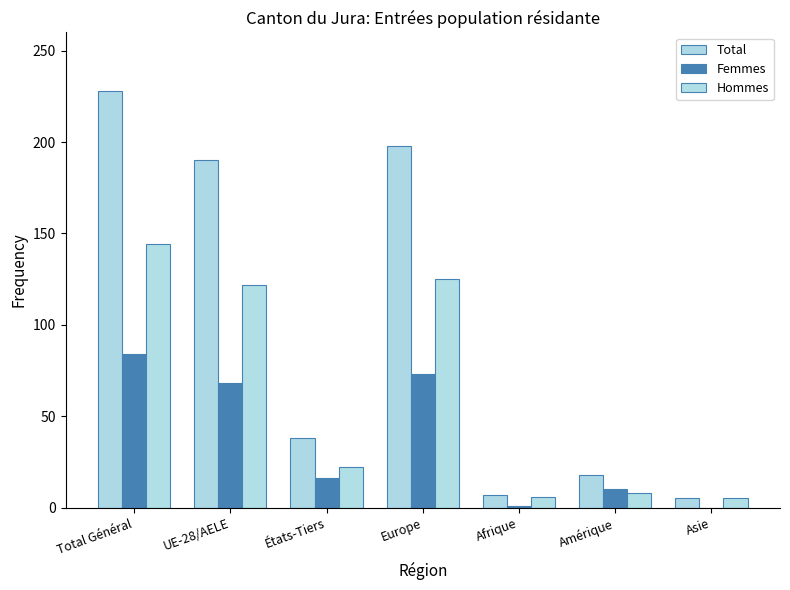

What is the spread (max minus min) of values at Asie?

5